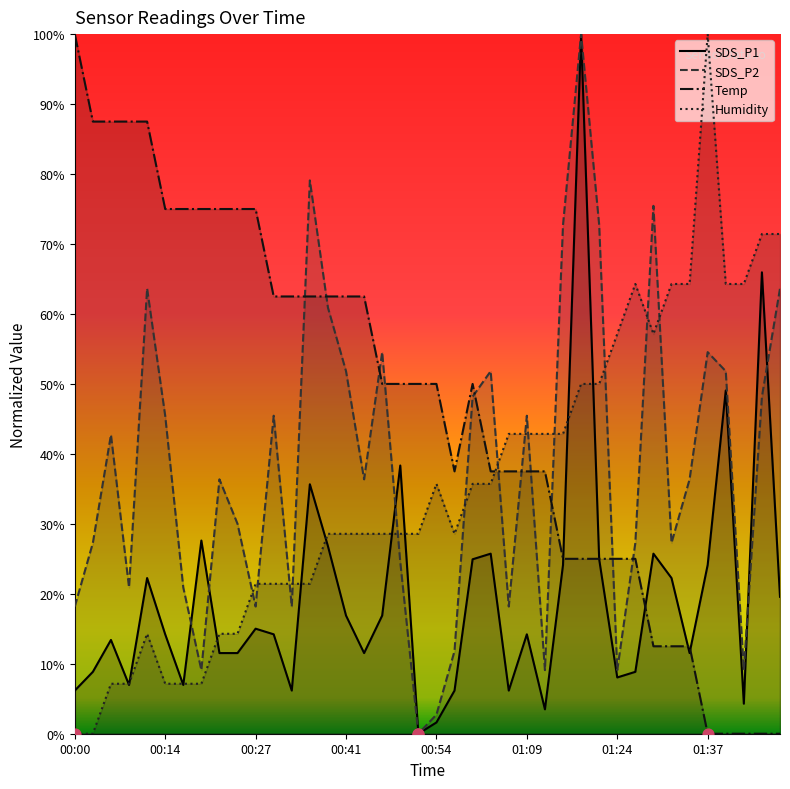

Which series has the largest total across all categories?

Temp